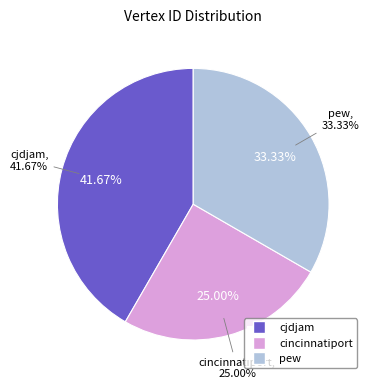

How many slices are in this pie chart?

3